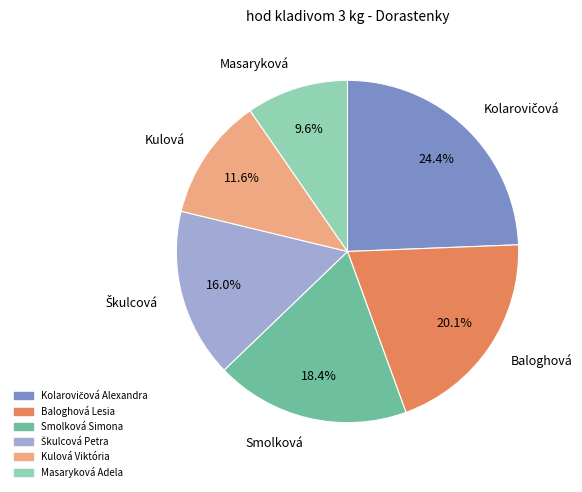

What percentage is the Baloghová Lesia slice, to the nearest percent?

20%